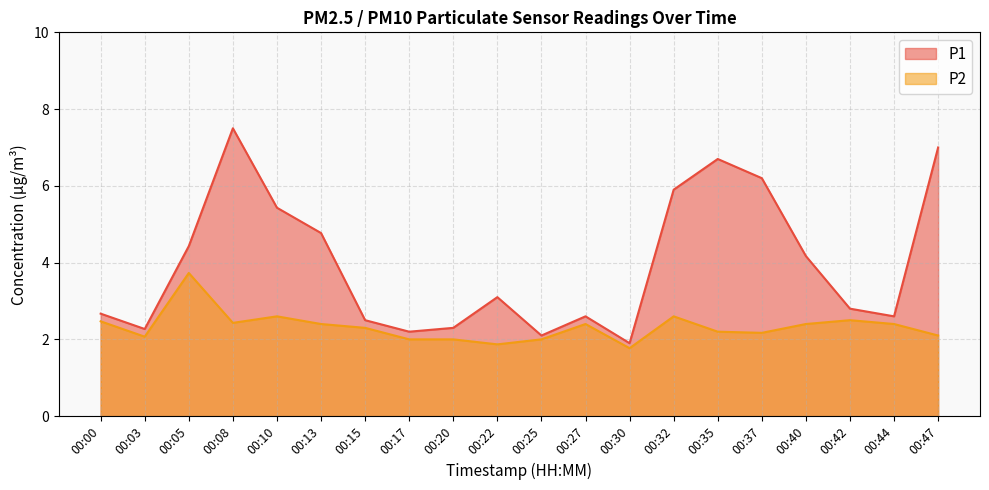

True or false: P2 has more than 1 points higher than both neighbors.

True